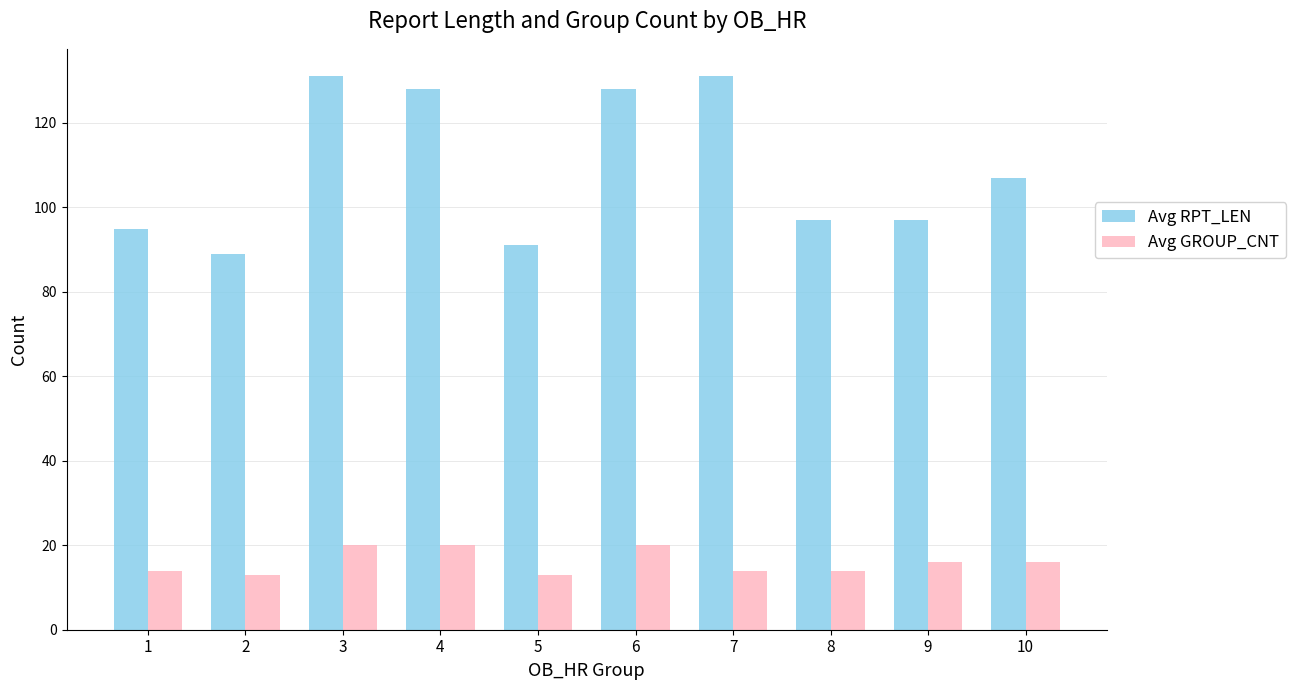

Does the chart contain any negative values?

No